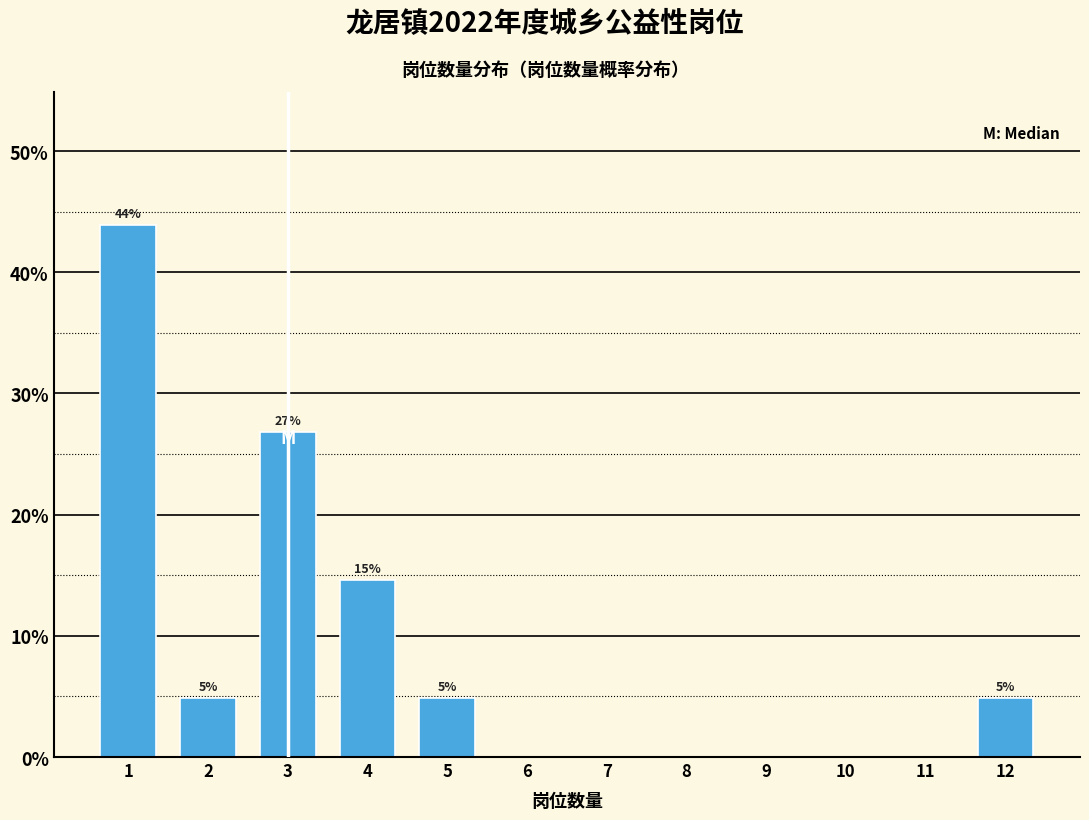

How many bars are there in total?

6